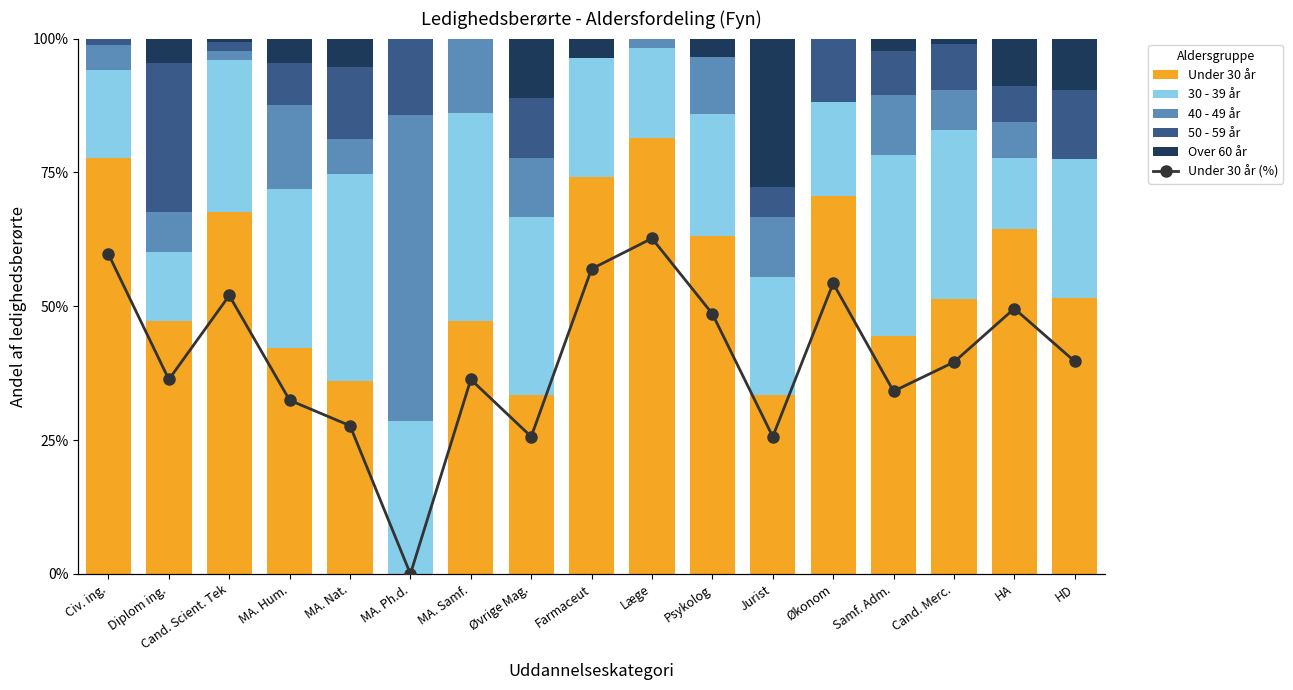

Between Civ. ing. and Øvrige Mag., which series saw the biggest shift?

Under 30 år (%)